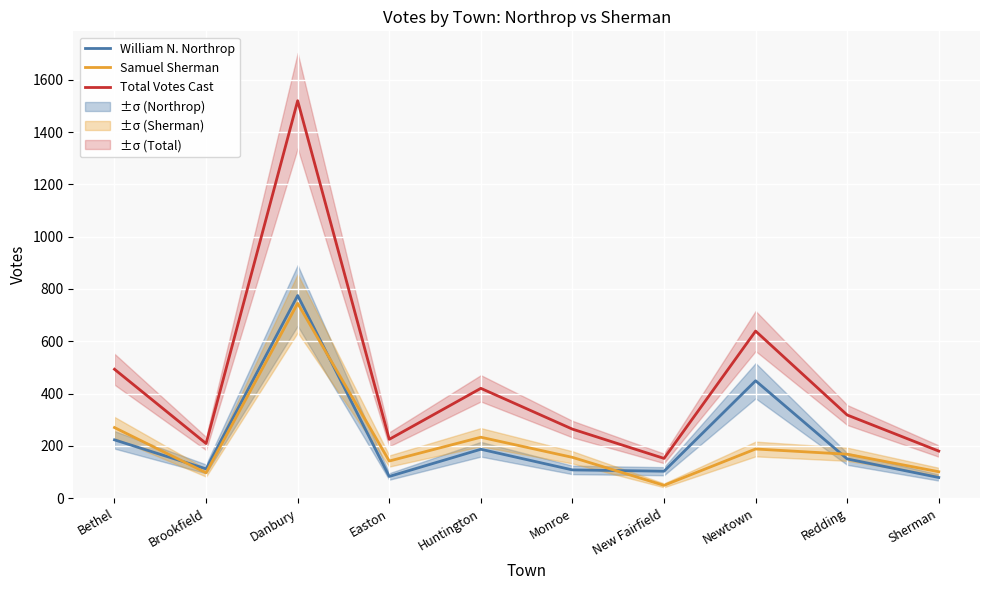

Is it true that Samuel Sherman equals 383 at Bethel?

False